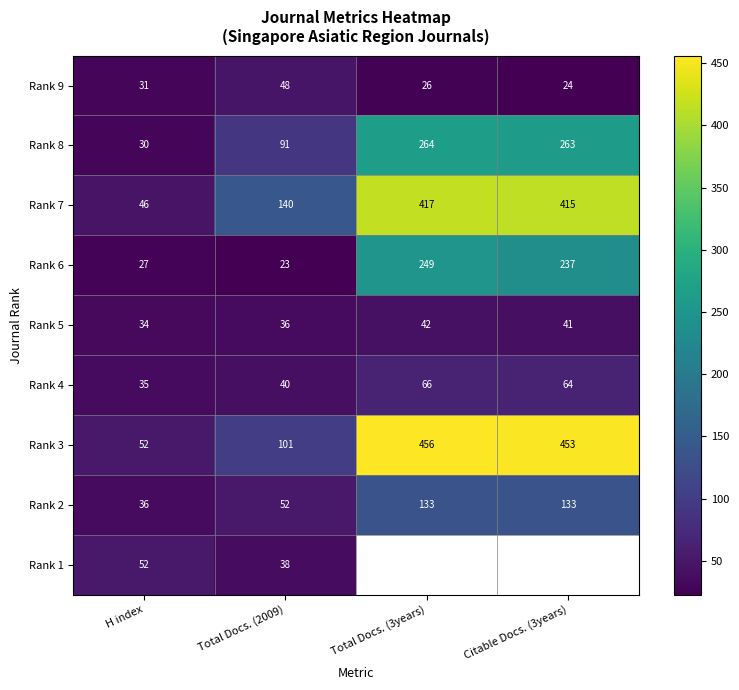

At which category is the sum across all series the highest?

Total Docs. (2009)